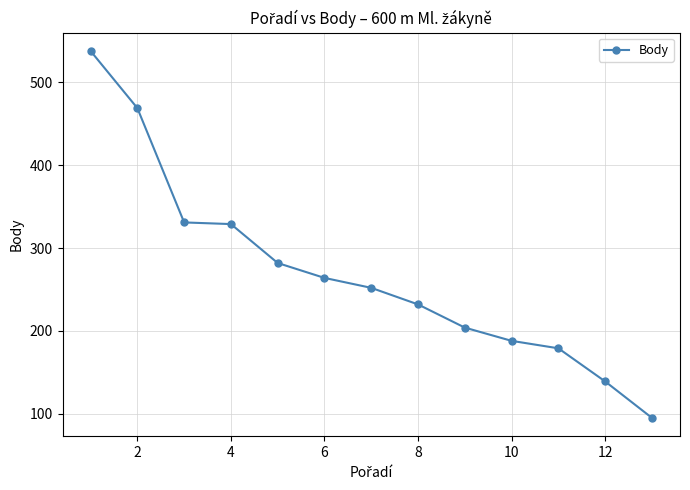

What is the minimum value shown in the chart?

95